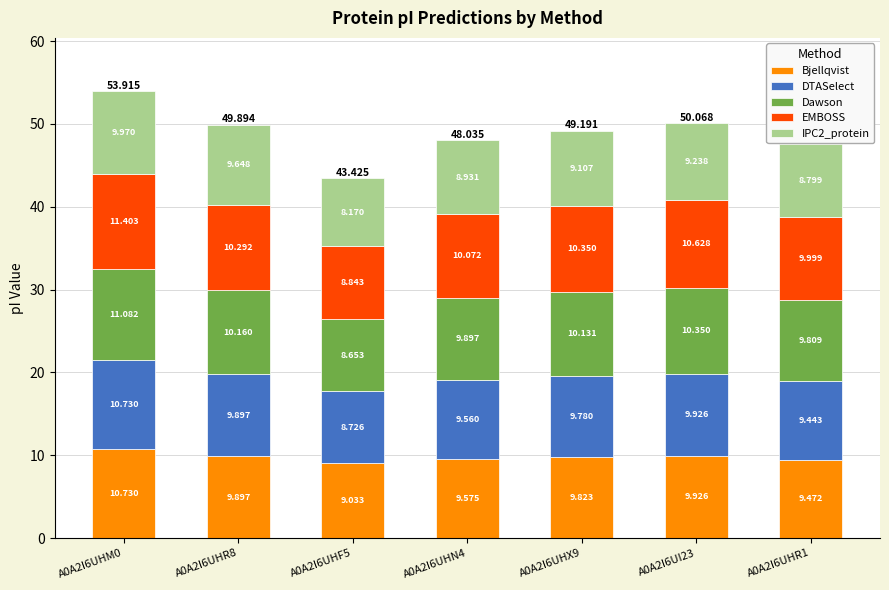

What are all the series names shown in the legend?

Bjellqvist, DTASelect, Dawson, EMBOSS, IPC2_protein